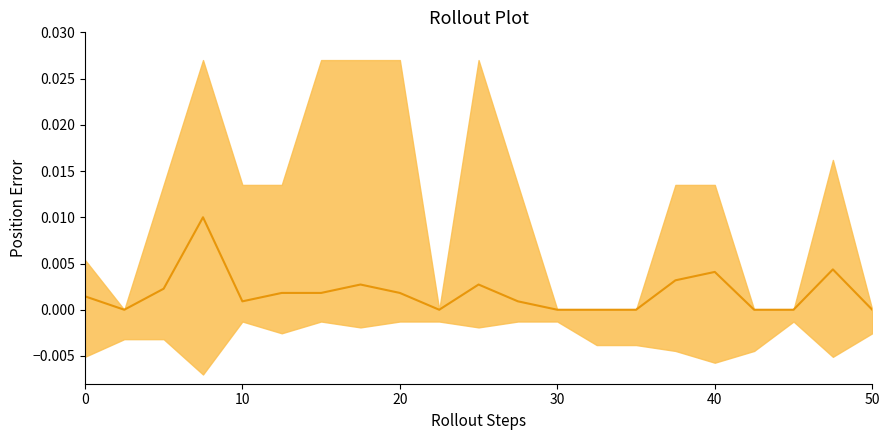

Does the chart display data point markers on the line(s)?

No